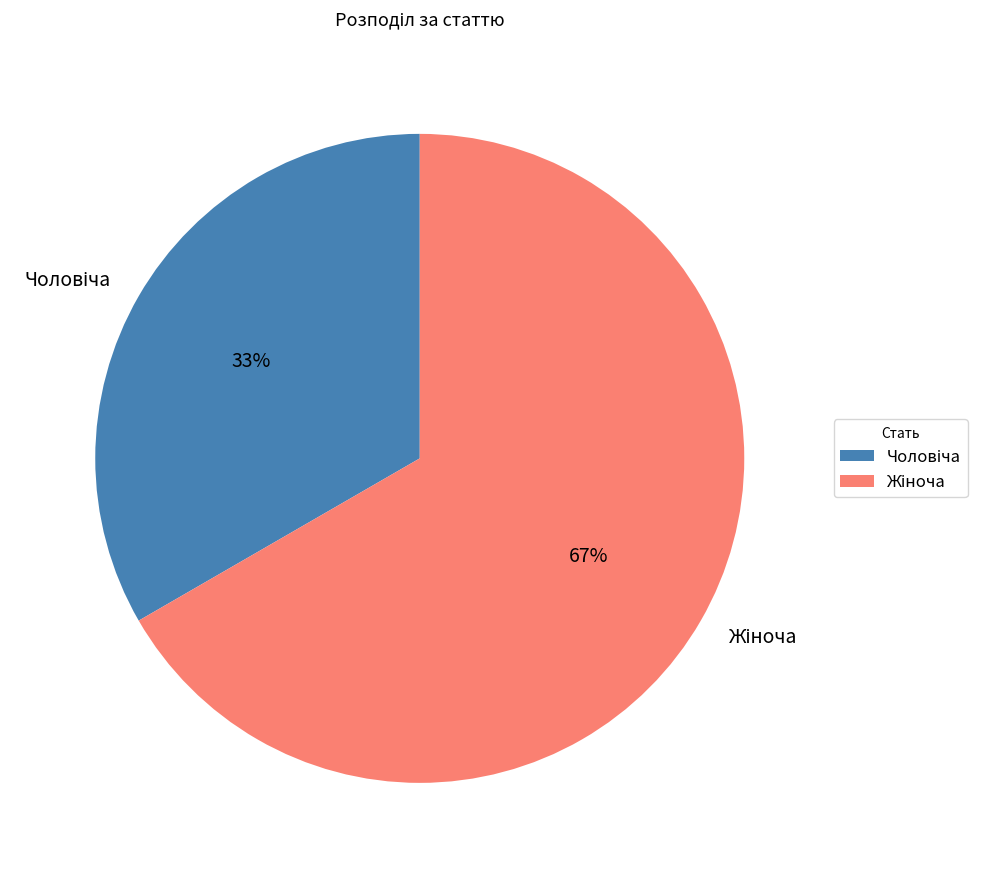

Is there a majority slice in this chart?

Yes